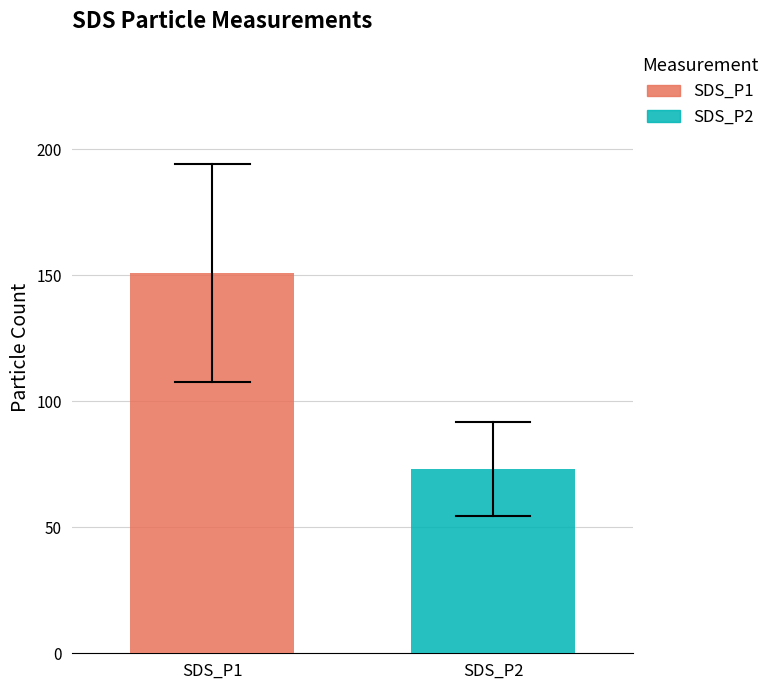

What is the lowest value of the SDS_P1 series?

150.8